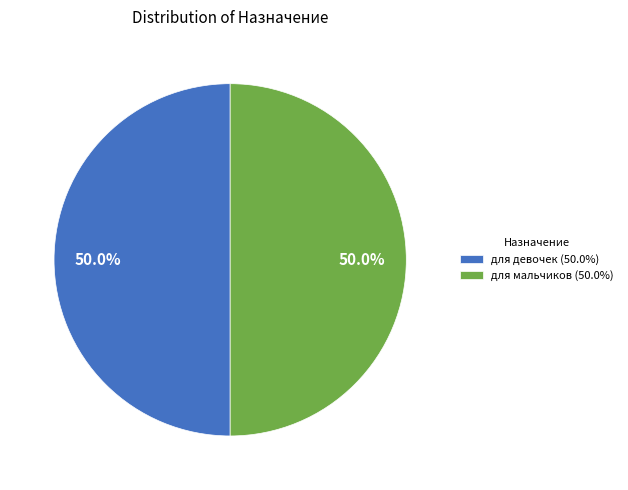

What is the ratio of the value at для девочек to the value at для мальчиков?

1.0